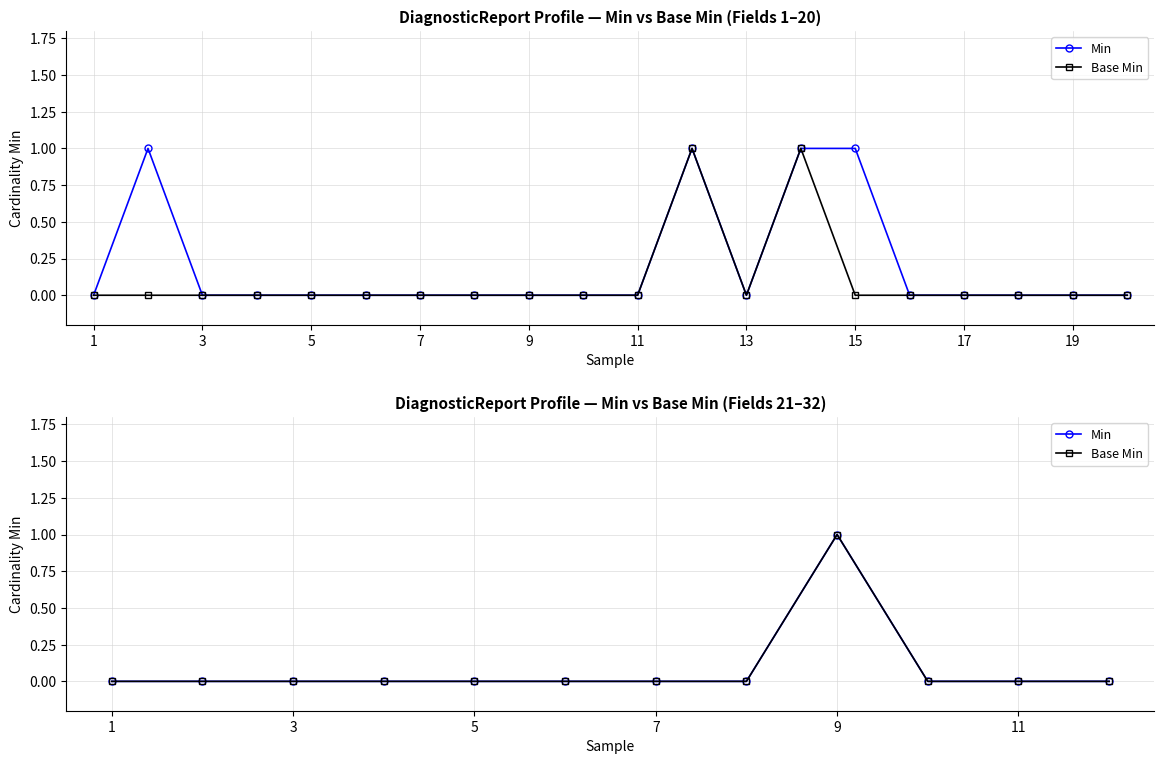

Is it true that Base Min equals 0 at 1?

True